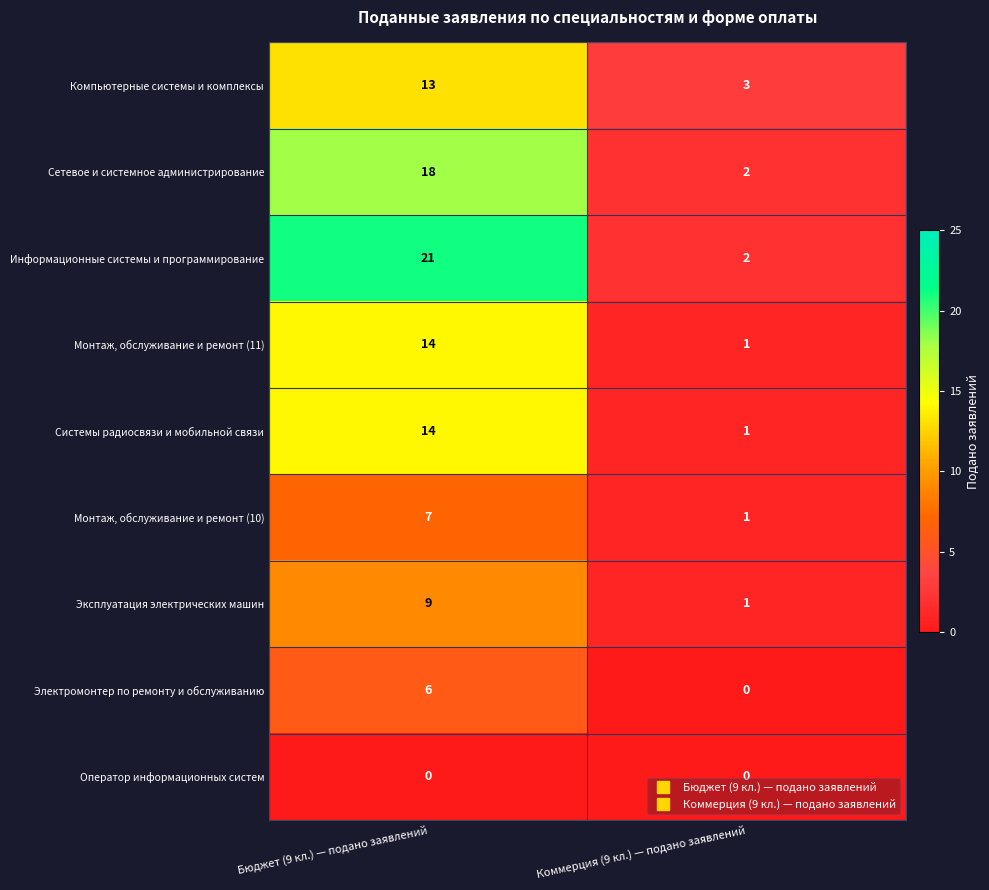

What is the highest value of the Монтаж, обслуживание и ремонт (10) series?

7